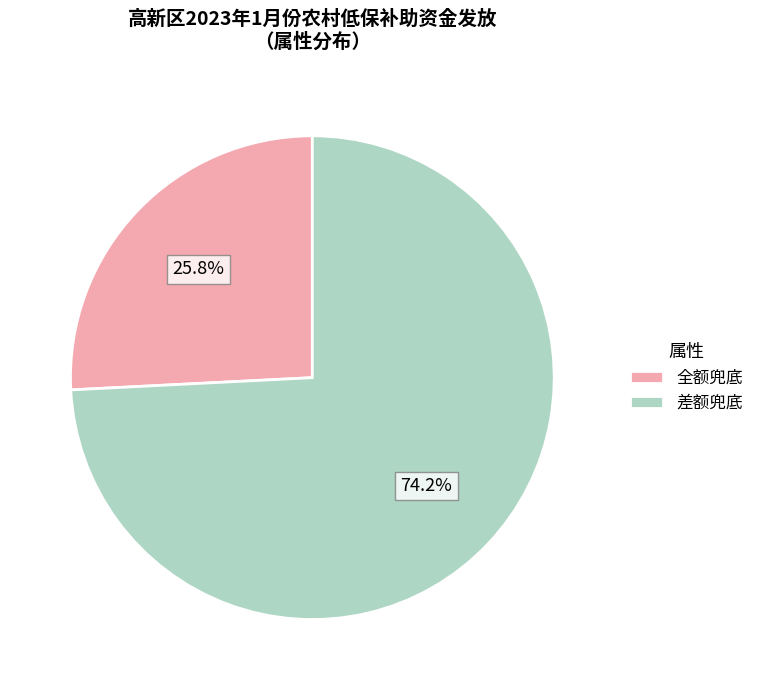

True or false: 全额兜底 accounts for 19% of the total.

False